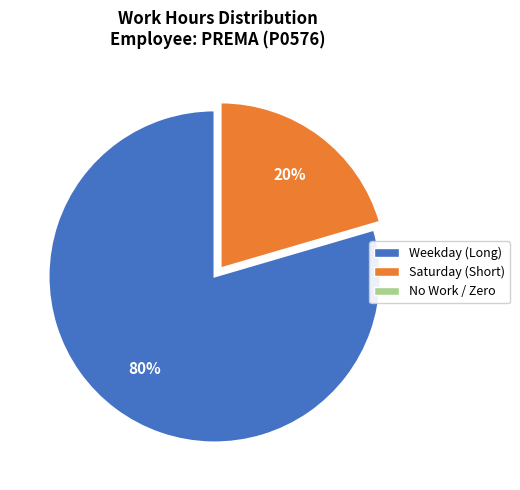

To the nearest percent, what is the difference between the largest and smallest slice percentages?

80%